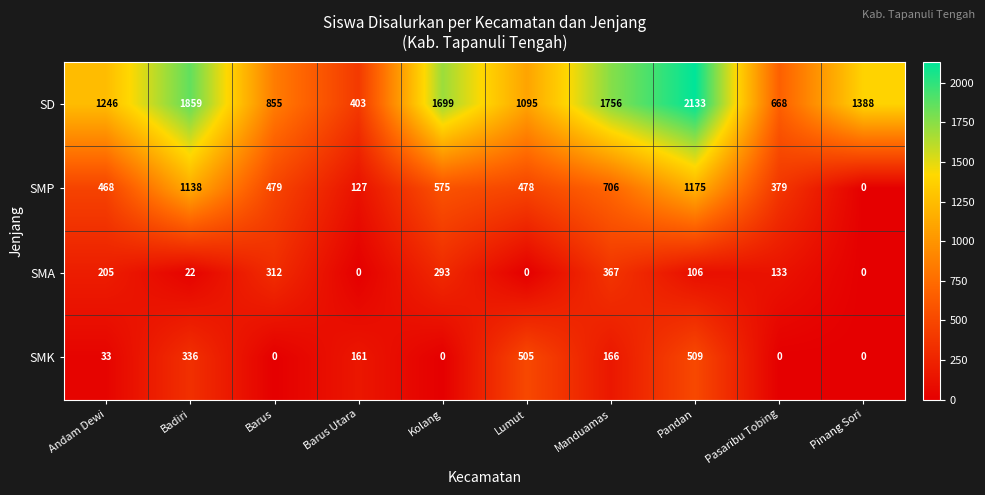

What is the difference between the second highest and minimum values in the SMK series?

505